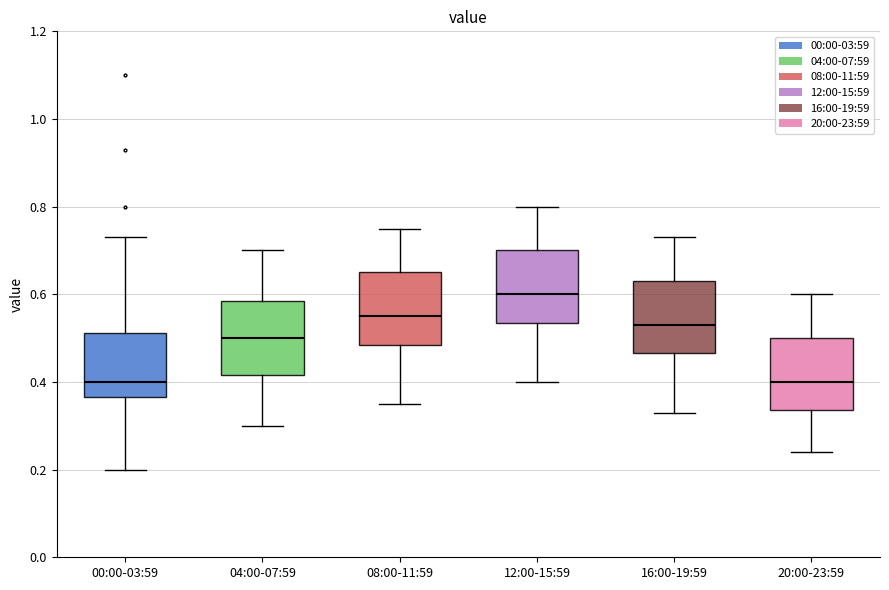

Reading left to right, transcribe this box plot: for each box, give where its median line is, the range the box spans, and where its two whiskers end, as read against the y-axis. The values are not printed on the chart, so give them approximately, as read against the axis.

00:00-03:59: median 0.40, box 0.36 to 0.52, whiskers 0.20 to 0.74
04:00-07:59: median 0.50, box 0.42 to 0.58, whiskers 0.30 to 0.70
08:00-11:59: median 0.56, box 0.48 to 0.66, whiskers 0.36 to 0.76
12:00-15:59: median 0.60, box 0.54 to 0.70, whiskers 0.40 to 0.80
16:00-19:59: median 0.54, box 0.46 to 0.64, whiskers 0.34 to 0.74
20:00-23:59: median 0.40, box 0.34 to 0.50, whiskers 0.24 to 0.60